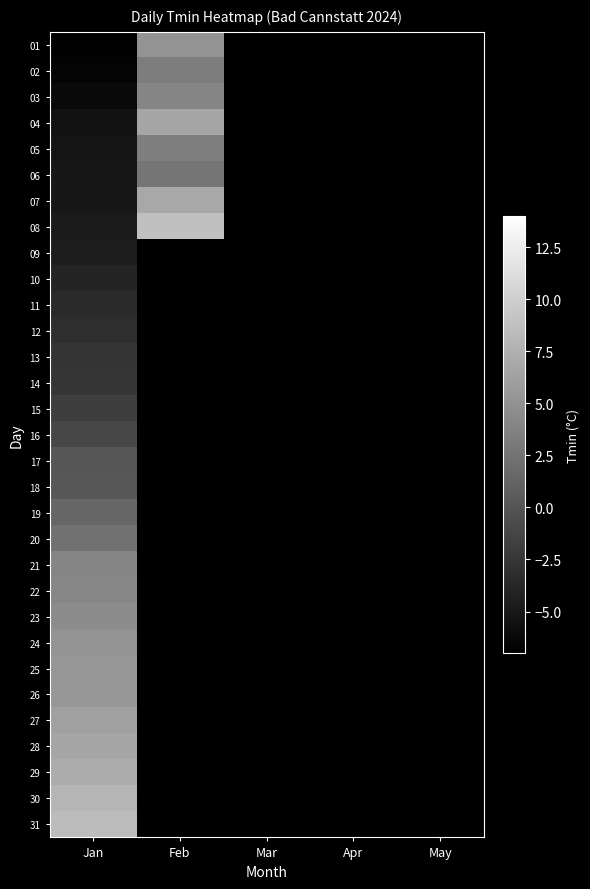

The value of 30 at Jan is 7.9. True or false?

True